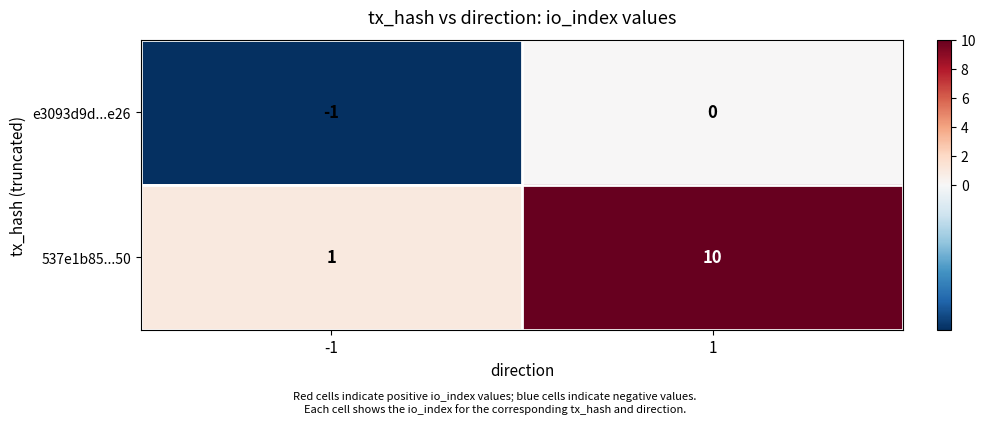

The value of 537e1b85...50 at -1 is 1. True or false?

True